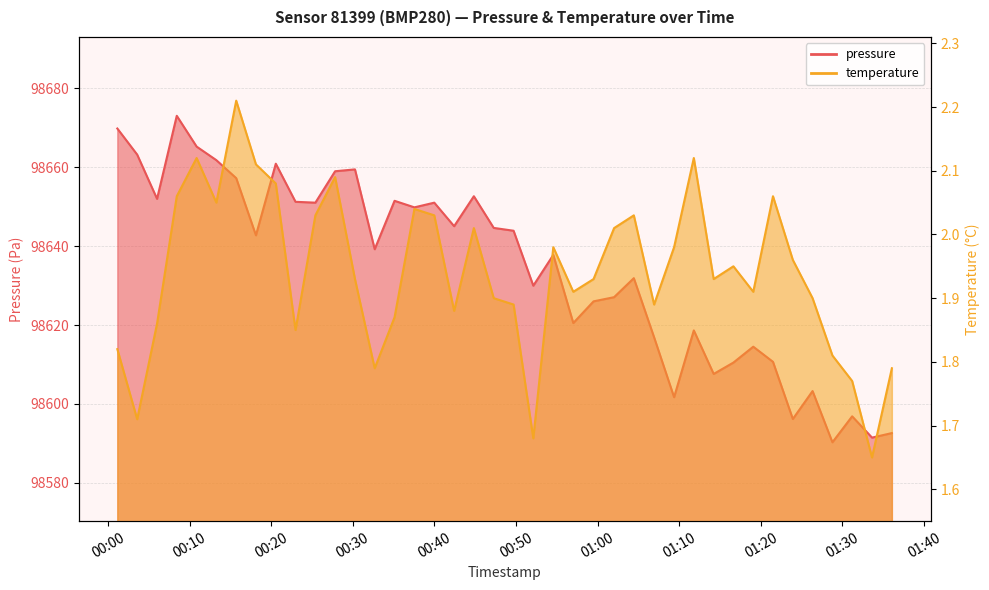

What position from the right is 2024-03-08T00:42:25?

23